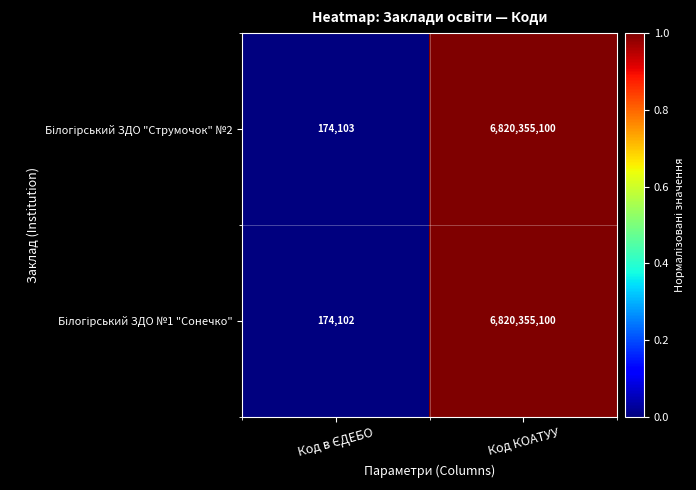

How many categories are shown in the chart?

2